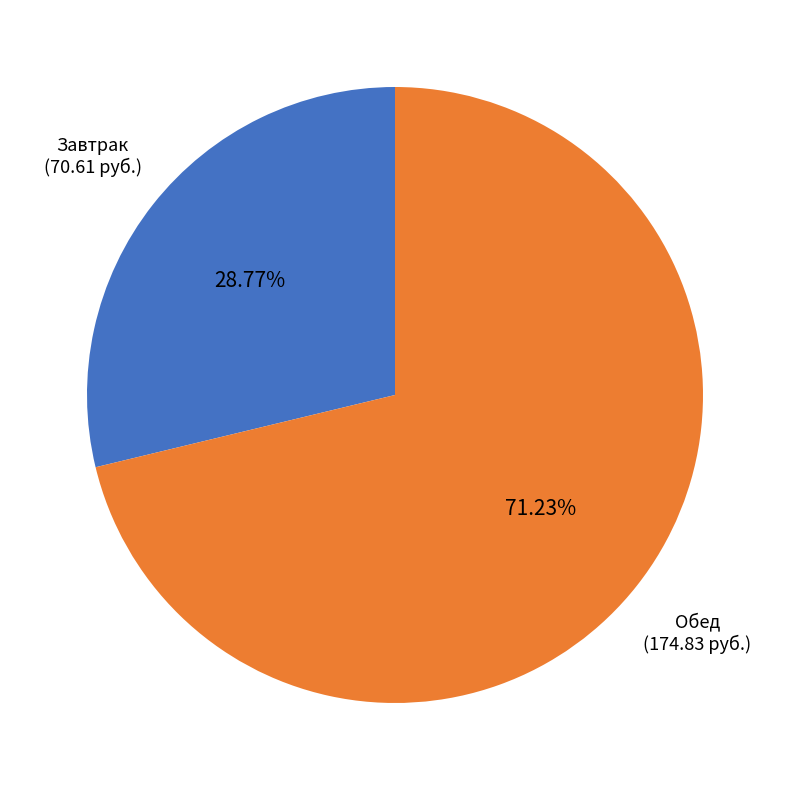

How many segments does this pie chart have?

2